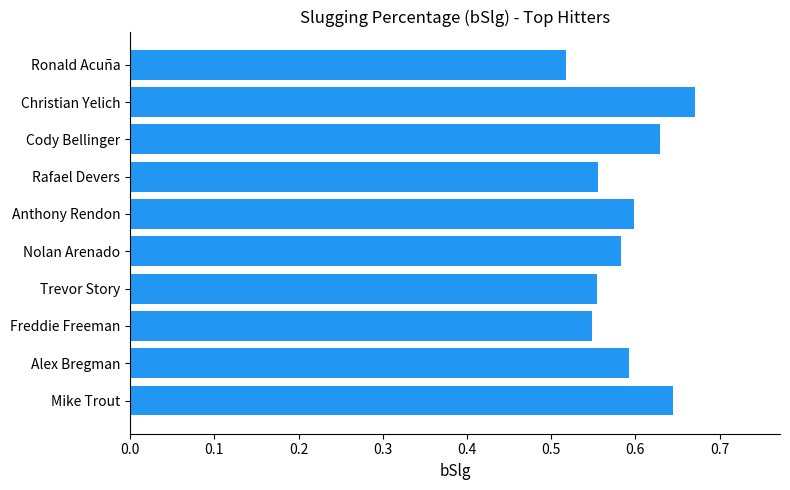

True or false: the data shows 0.6 at Trevor Story.

True